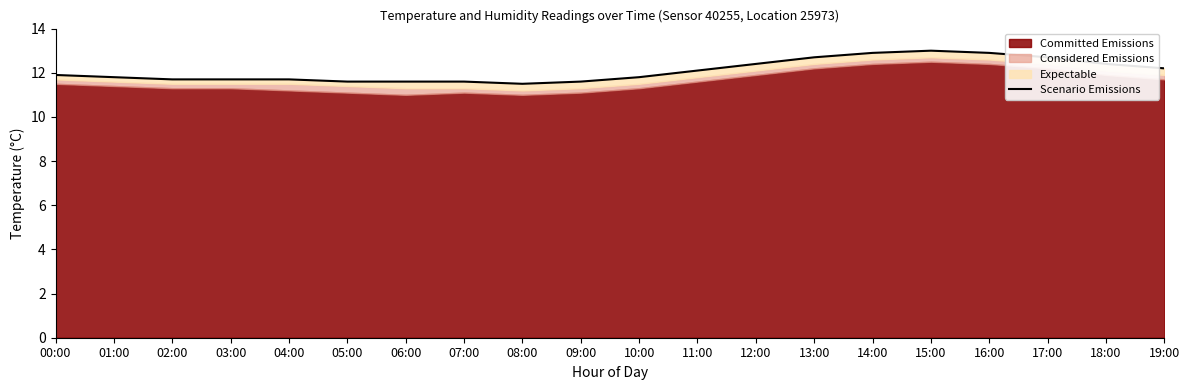

List the labels in order of value, largest first.

15:00, 14:00, 16:00, 13:00, 17:00, 12:00, 18:00, 19:00, 11:00, 00:00, 01:00, 10:00, 02:00, 03:00, 04:00, 05:00, 06:00, 07:00, 09:00, 08:00